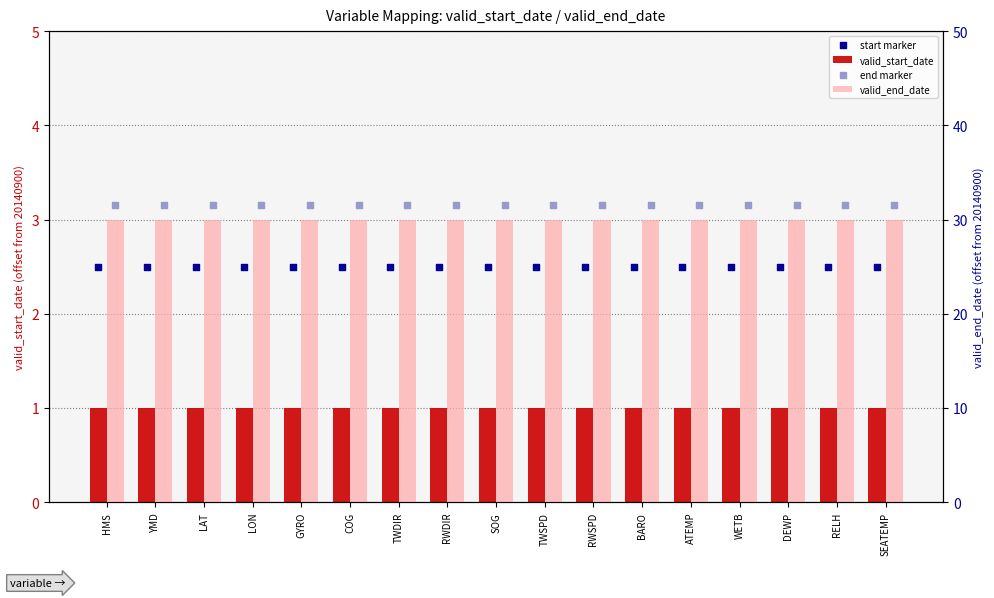

Which series has the widest spread of Y values?

valid_start_date